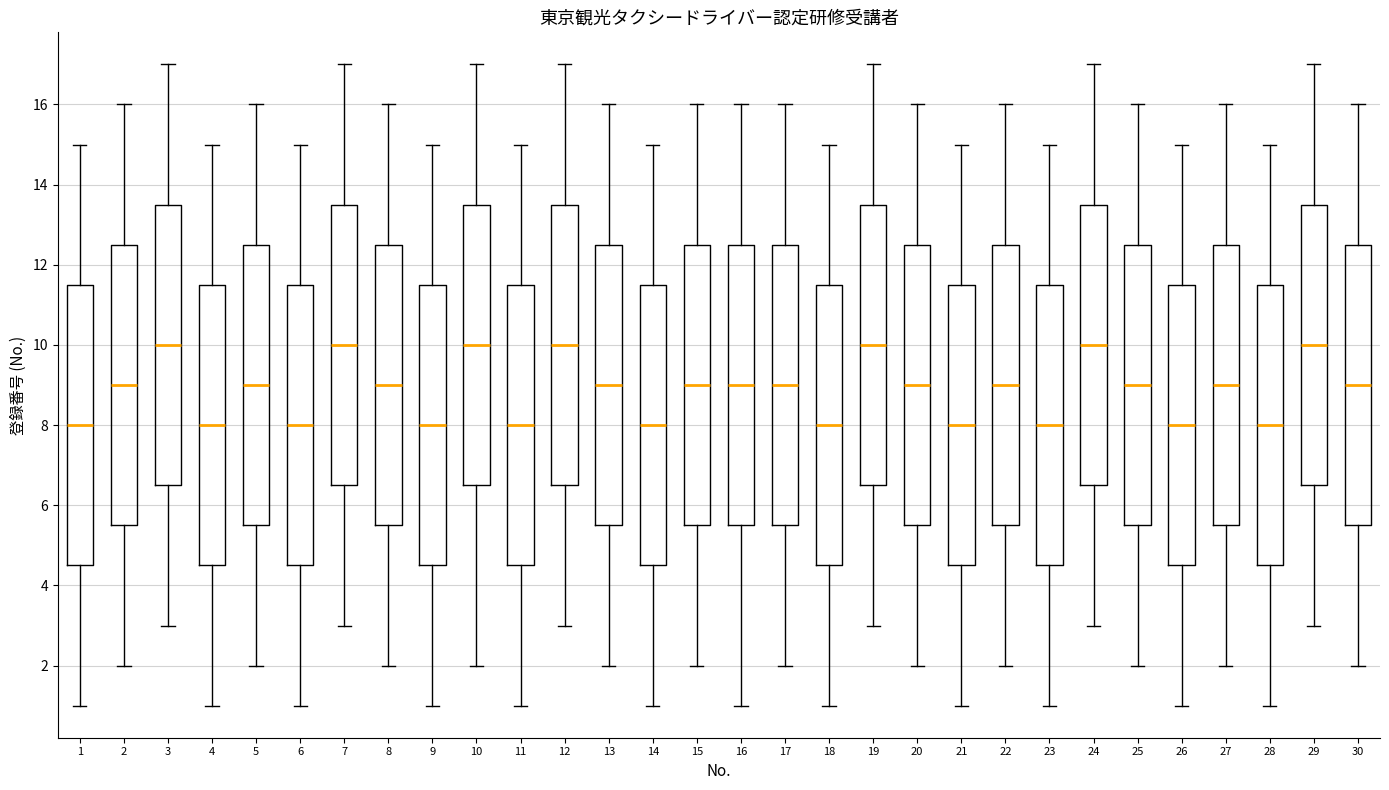

Reading left to right, transcribe this box plot: for each box, give where its median line is, the range the box spans, and where its two whiskers end, as read against the y-axis. The values are not printed on the chart, so give them approximately, as read against the axis.

1: median 8.0, box 4.6 to 11.6, whiskers 1.0 to 15.0
2: median 9.0, box 5.6 to 12.6, whiskers 2.0 to 16.0
3: median 10.0, box 6.6 to 13.6, whiskers 3.0 to 17.0
4: median 8.0, box 4.6 to 11.6, whiskers 1.0 to 15.0
5: median 9.0, box 5.6 to 12.6, whiskers 2.0 to 16.0
6: median 8.0, box 4.6 to 11.6, whiskers 1.0 to 15.0
7: median 10.0, box 6.6 to 13.6, whiskers 3.0 to 17.0
8: median 9.0, box 5.6 to 12.6, whiskers 2.0 to 16.0
9: median 8.0, box 4.6 to 11.6, whiskers 1.0 to 15.0
10: median 10.0, box 6.6 to 13.6, whiskers 2.0 to 17.0
11: median 8.0, box 4.6 to 11.6, whiskers 1.0 to 15.0
12: median 10.0, box 6.6 to 13.6, whiskers 3.0 to 17.0
13: median 9.0, box 5.6 to 12.6, whiskers 2.0 to 16.0
14: median 8.0, box 4.6 to 11.6, whiskers 1.0 to 15.0
15: median 9.0, box 5.6 to 12.6, whiskers 2.0 to 16.0
16: median 9.0, box 5.6 to 12.6, whiskers 1.0 to 16.0
17: median 9.0, box 5.6 to 12.6, whiskers 2.0 to 16.0
18: median 8.0, box 4.6 to 11.6, whiskers 1.0 to 15.0
19: median 10.0, box 6.6 to 13.6, whiskers 3.0 to 17.0
20: median 9.0, box 5.6 to 12.6, whiskers 2.0 to 16.0
21: median 8.0, box 4.6 to 11.6, whiskers 1.0 to 15.0
22: median 9.0, box 5.6 to 12.6, whiskers 2.0 to 16.0
23: median 8.0, box 4.6 to 11.6, whiskers 1.0 to 15.0
24: median 10.0, box 6.6 to 13.6, whiskers 3.0 to 17.0
25: median 9.0, box 5.6 to 12.6, whiskers 2.0 to 16.0
26: median 8.0, box 4.6 to 11.6, whiskers 1.0 to 15.0
27: median 9.0, box 5.6 to 12.6, whiskers 2.0 to 16.0
28: median 8.0, box 4.6 to 11.6, whiskers 1.0 to 15.0
29: median 10.0, box 6.6 to 13.6, whiskers 3.0 to 17.0
30: median 9.0, box 5.6 to 12.6, whiskers 2.0 to 16.0